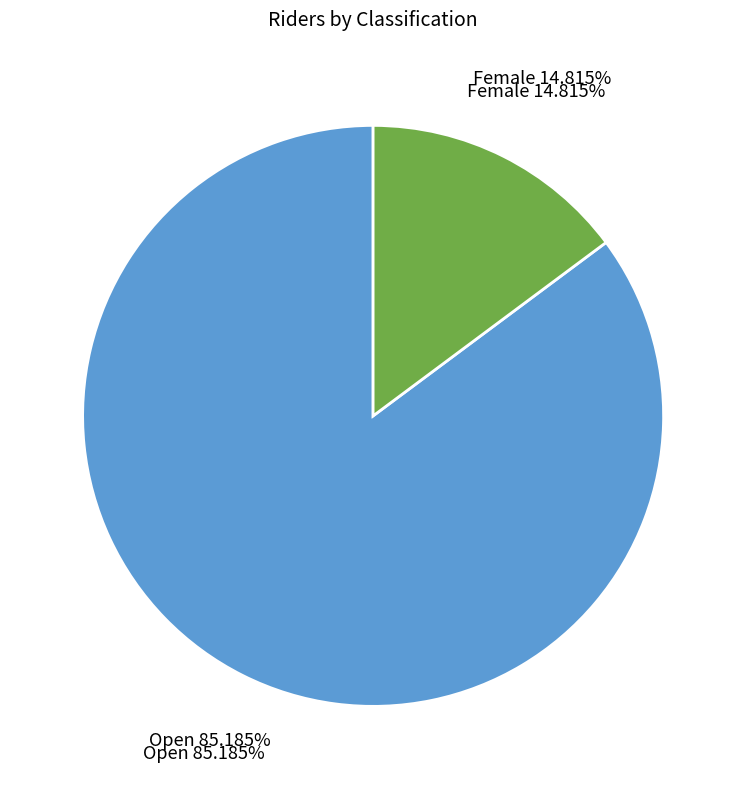

Does any single category account for the majority?

Yes